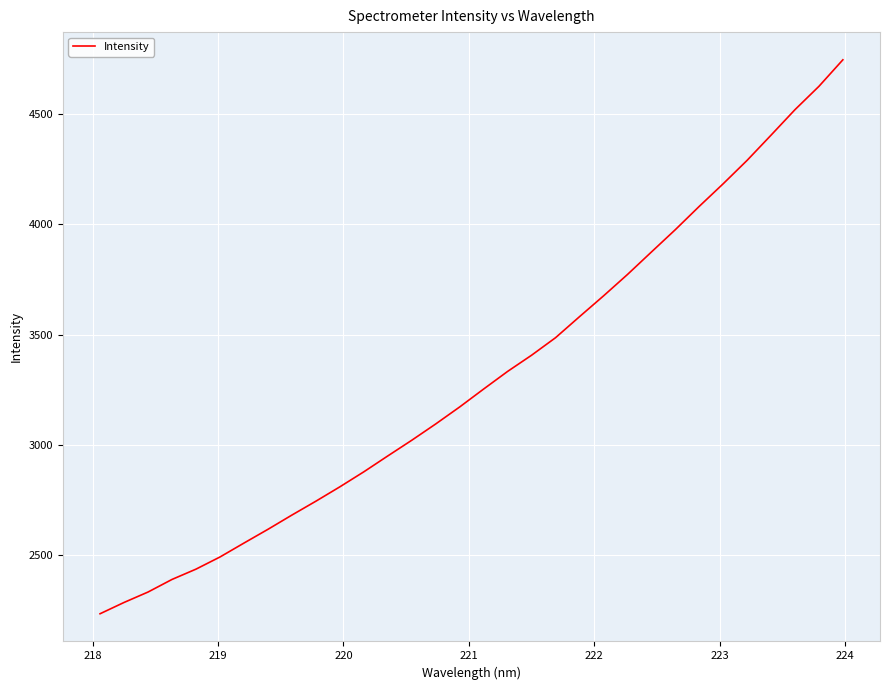

How many values are below 3253?

16